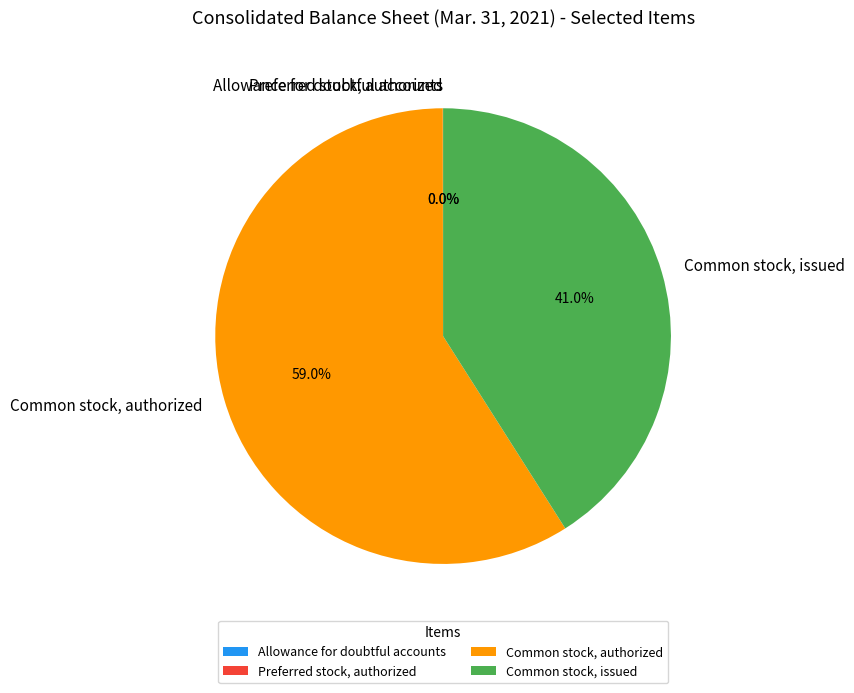

Is there a majority slice in this chart?

Yes